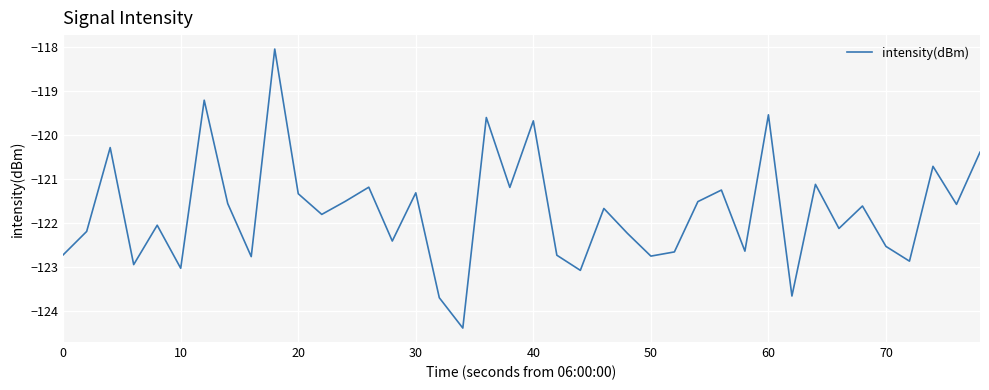

True or false: the data has more than 2 interior local peaks.

True